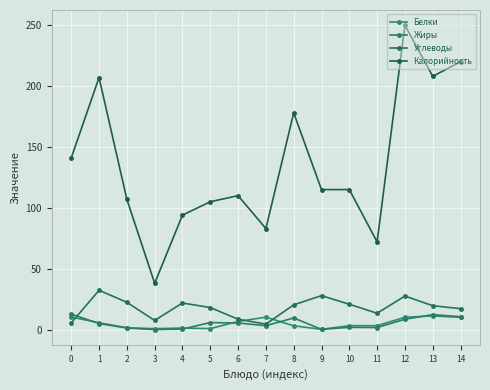

In Белки, how many points are higher than both neighbors (excluding endpoints)?

3